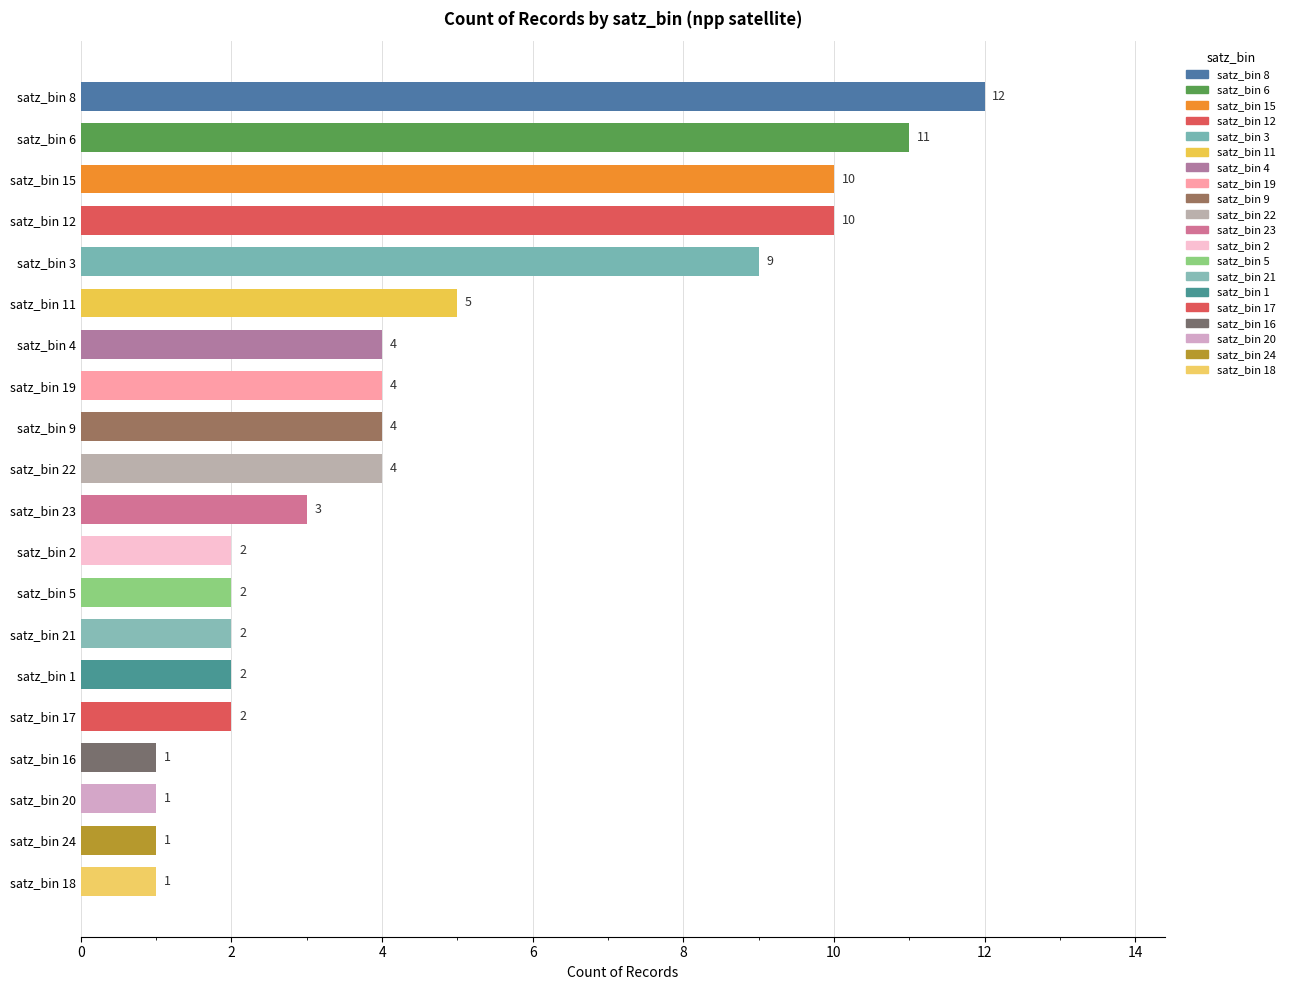

What is the sum of the values at satz_bin 2-3 and satz_bin 12?

13